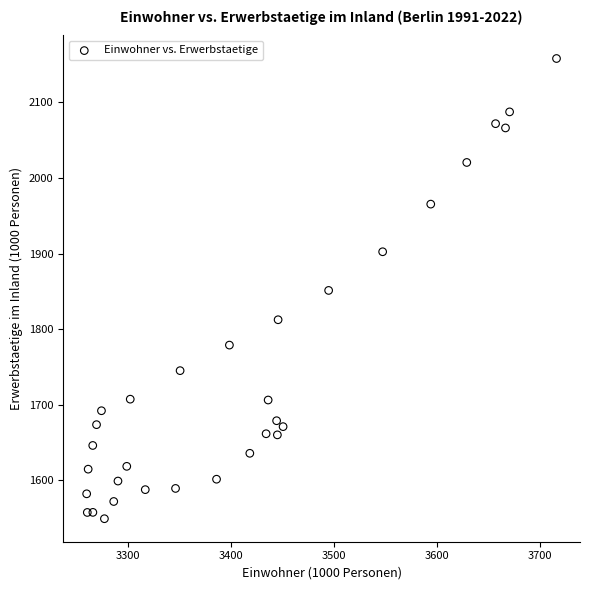

What is the range of Y values (max minus min)?

609.4